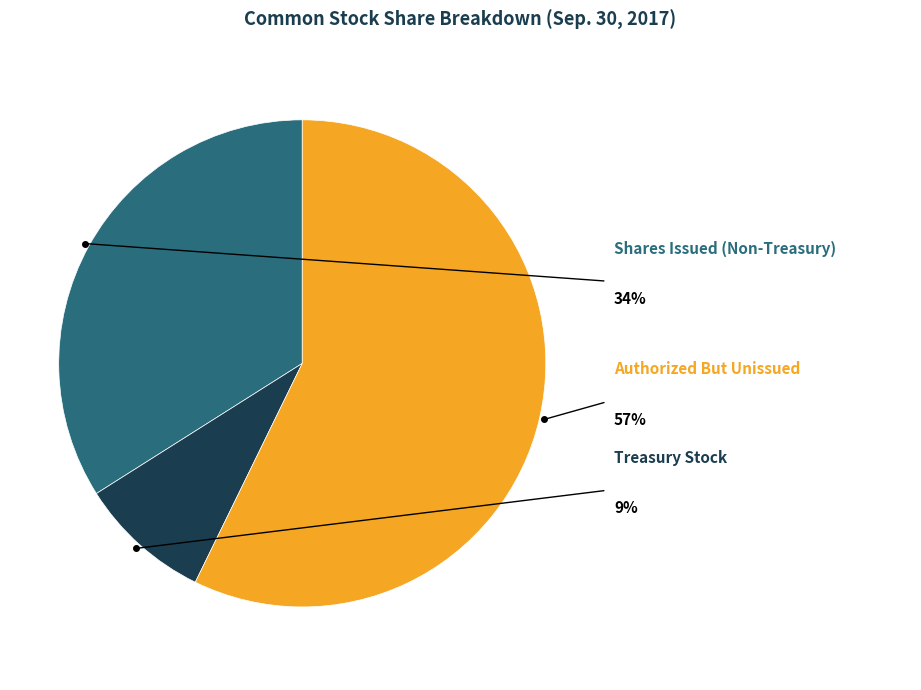

Does Common stock, shares authorized represent more than half of the total?

Yes